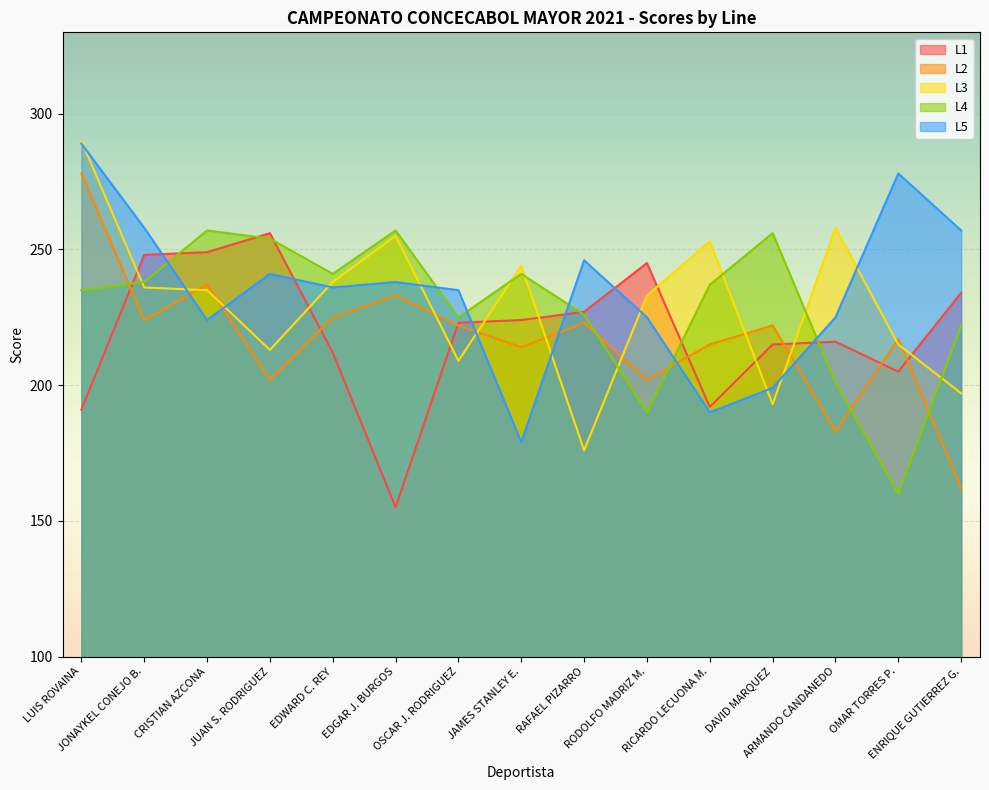

Between which two adjacent categories do L3 and L2 first intersect?

JONAYKEL CONEJO B. and CRISTIAN AZCONA